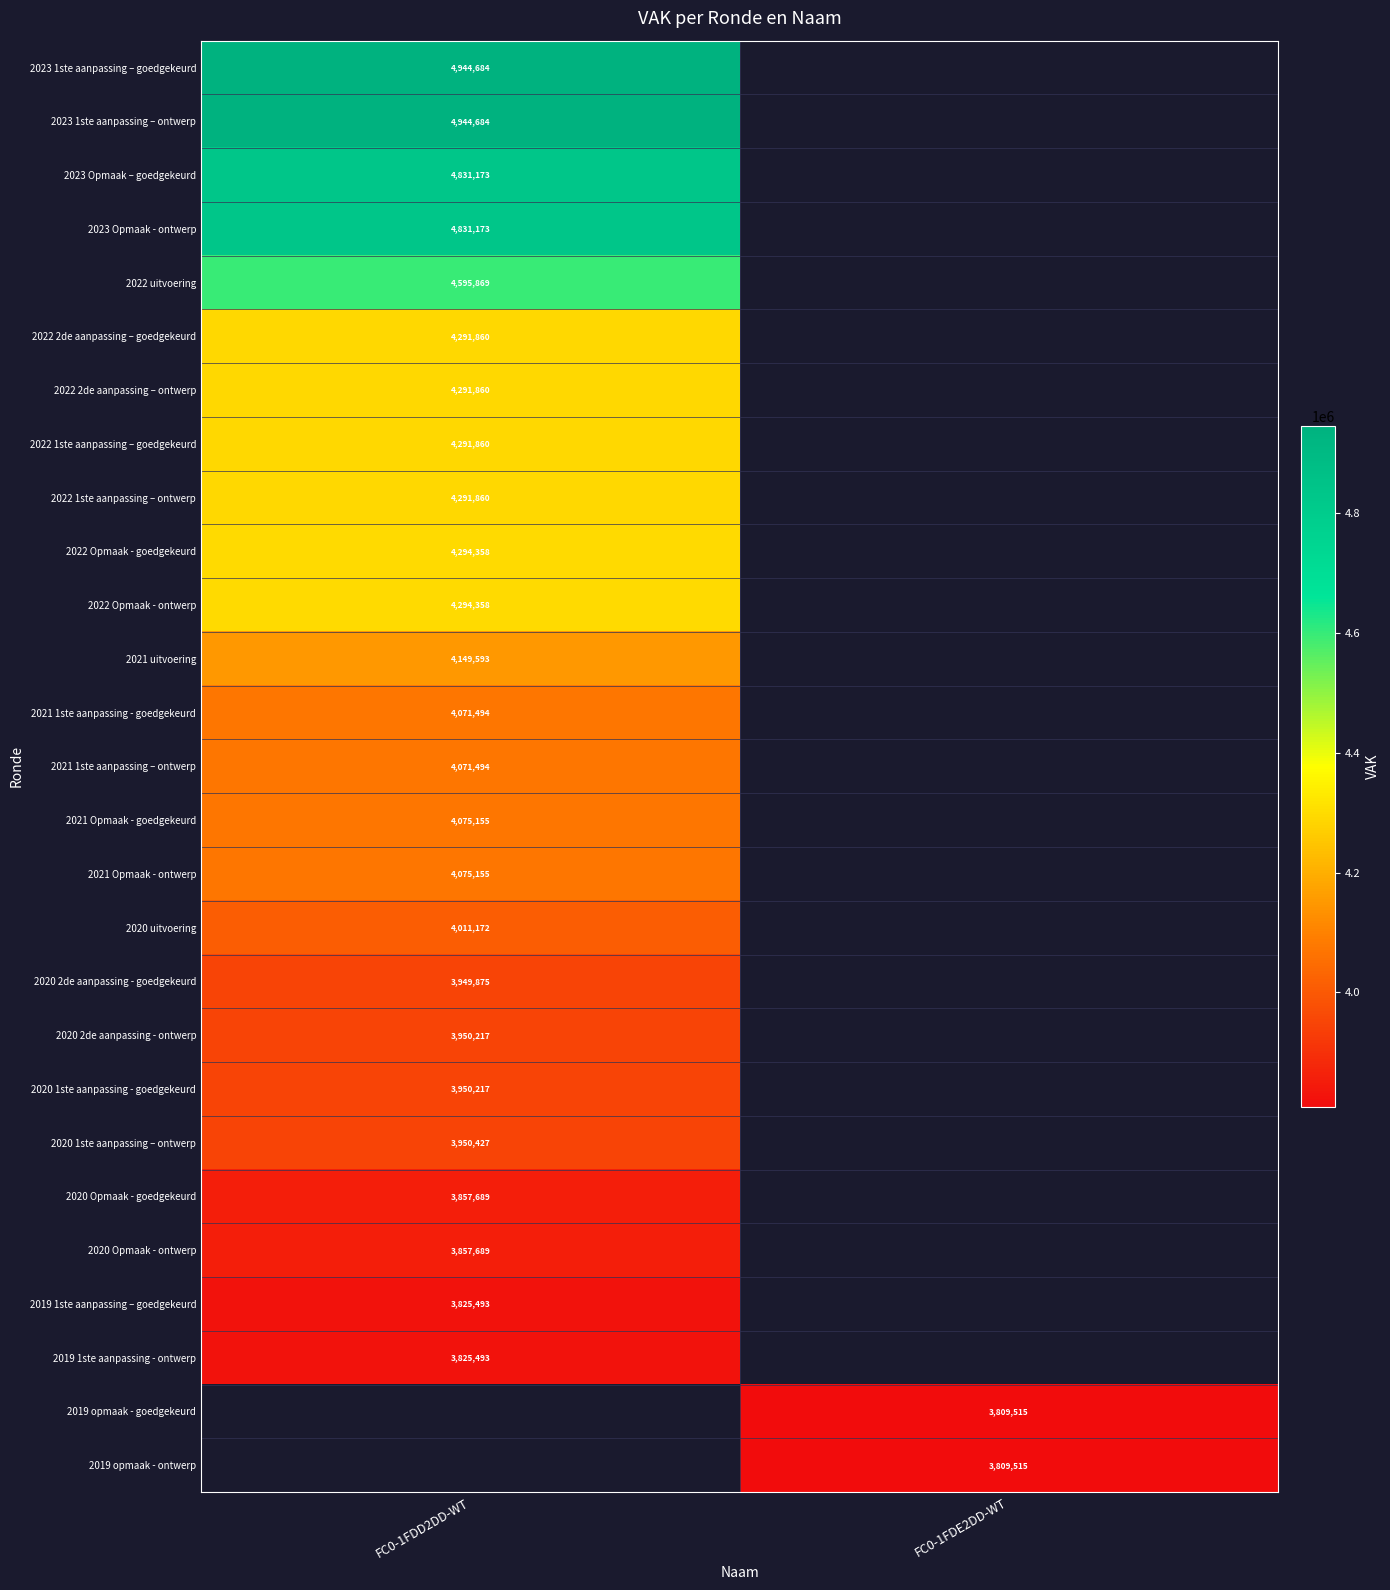

How many distinct data groups are displayed?

27